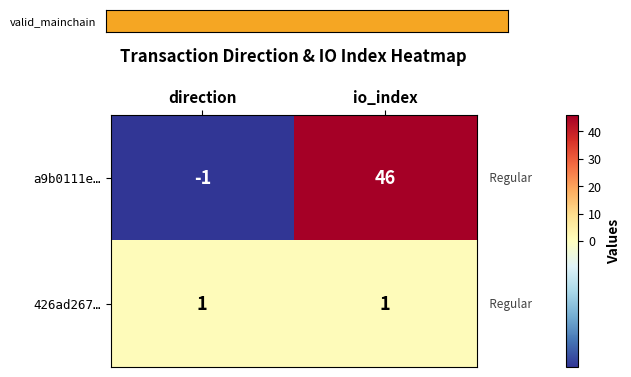

True or false: a9b0111e… has a value of 17 at io_index.

False